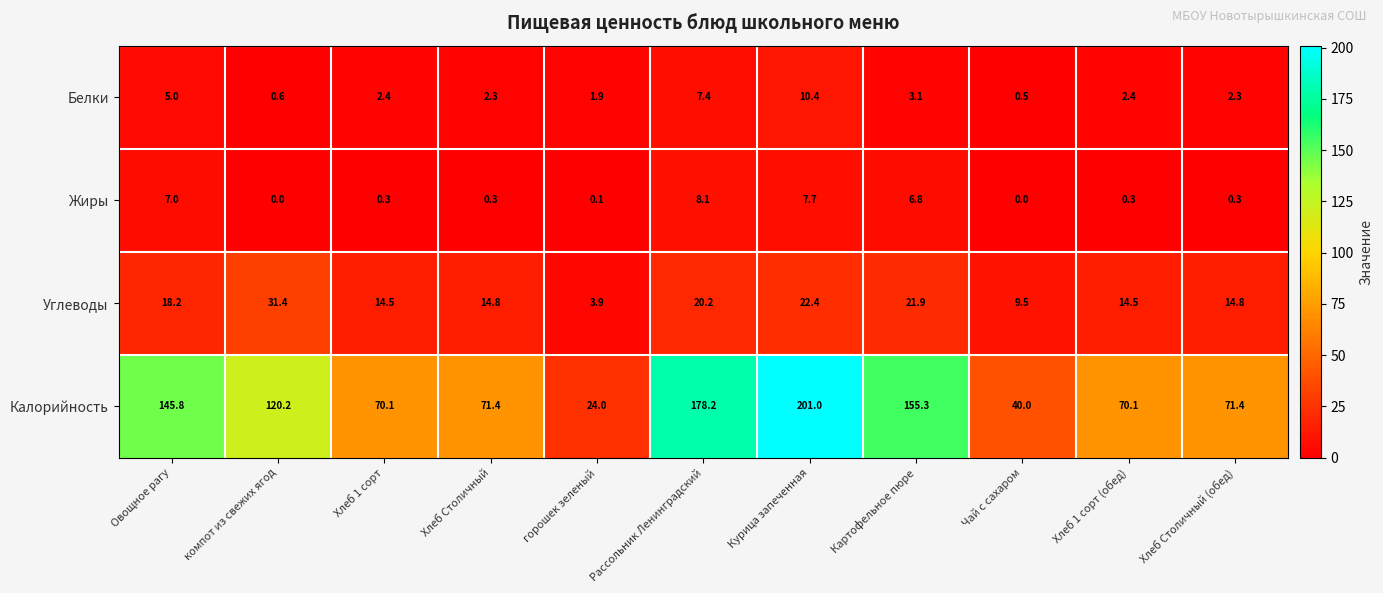

The value of Калорийность at Хлеб 1 сорт is 70.1. True or false?

True